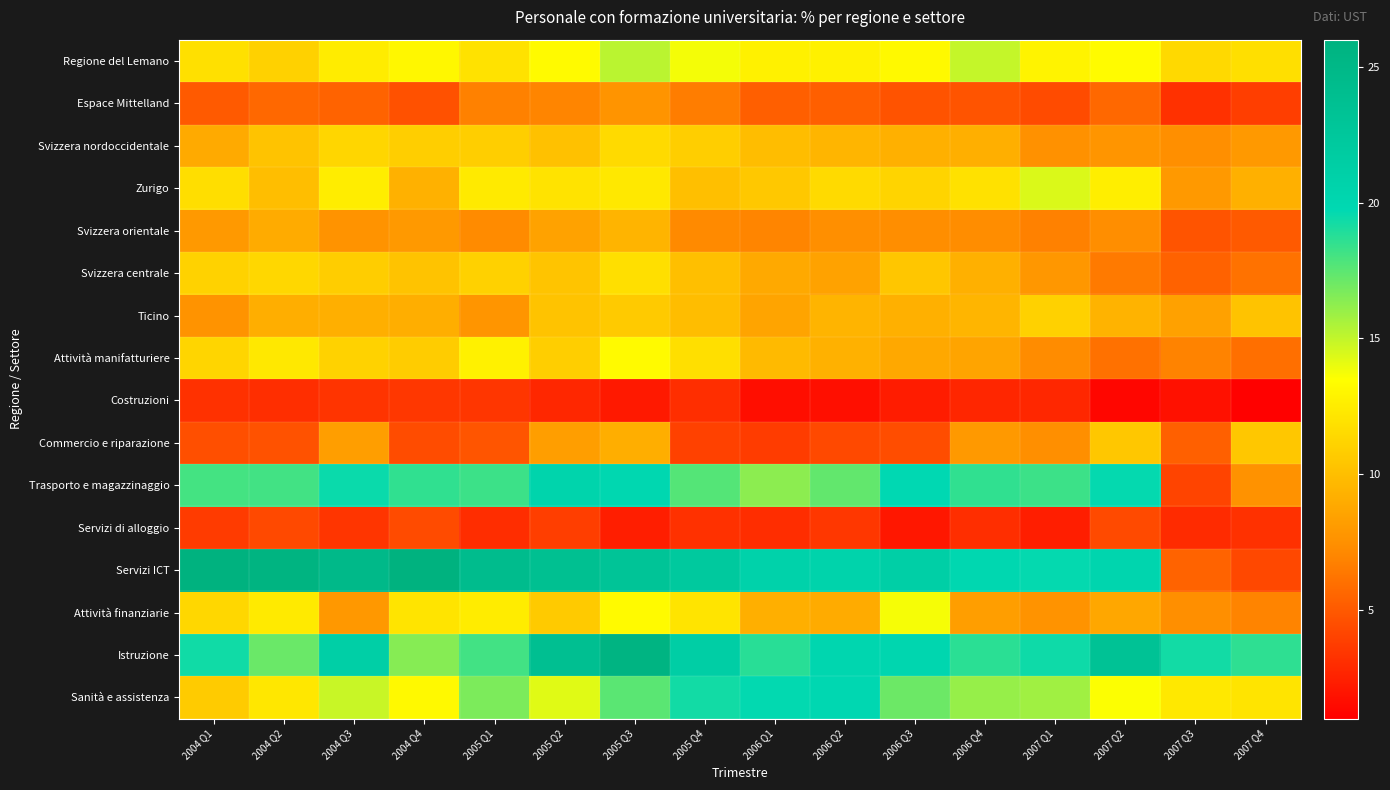

At which category is the sum across all series the highest?

2005 Q3